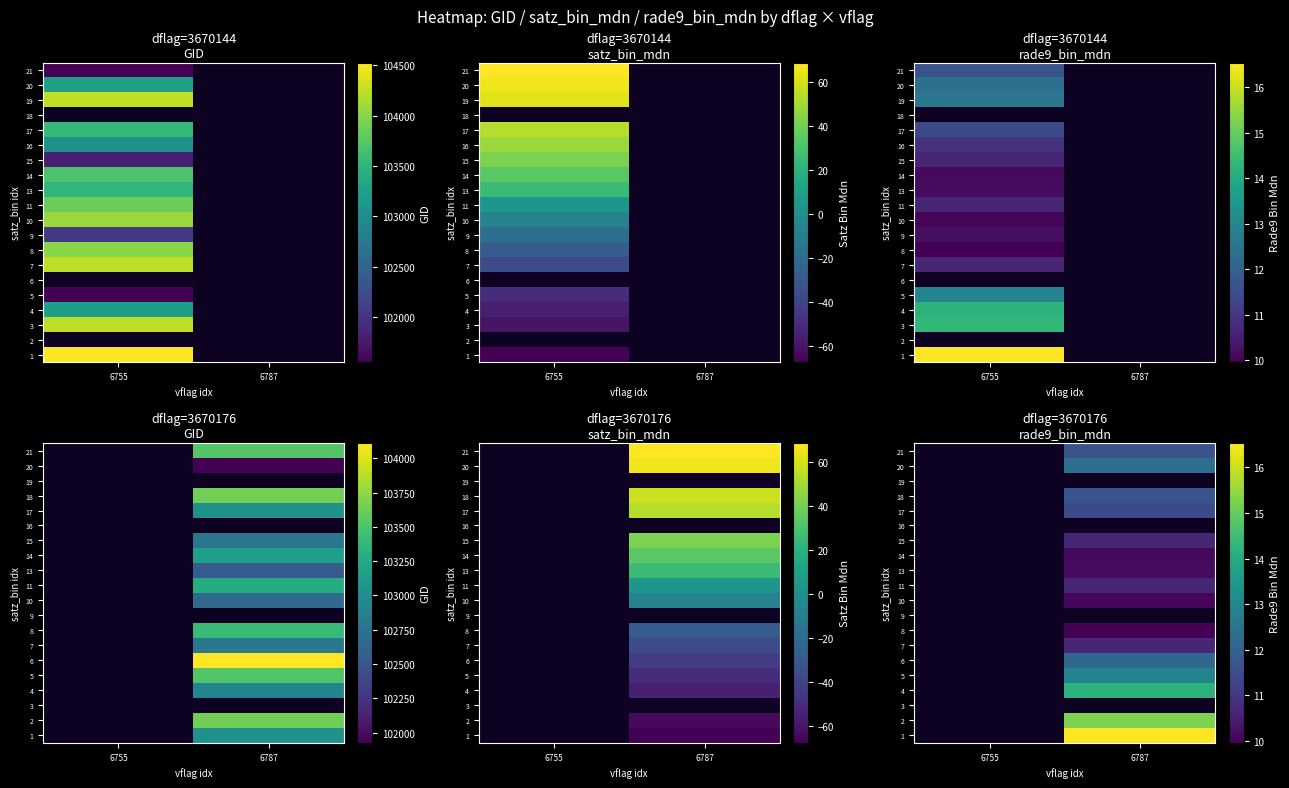

The value of 11 at 6787 is 17.2. True or false?

False